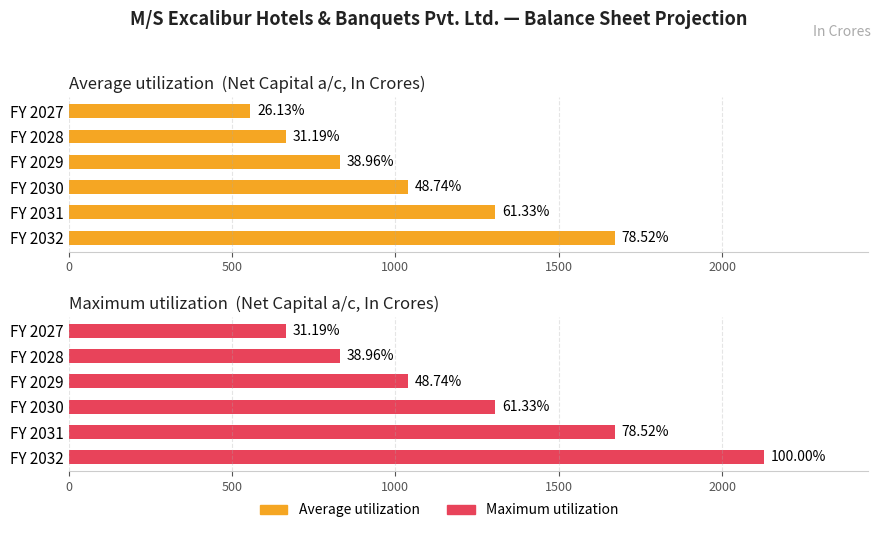

How many categories are shown in the chart?

6